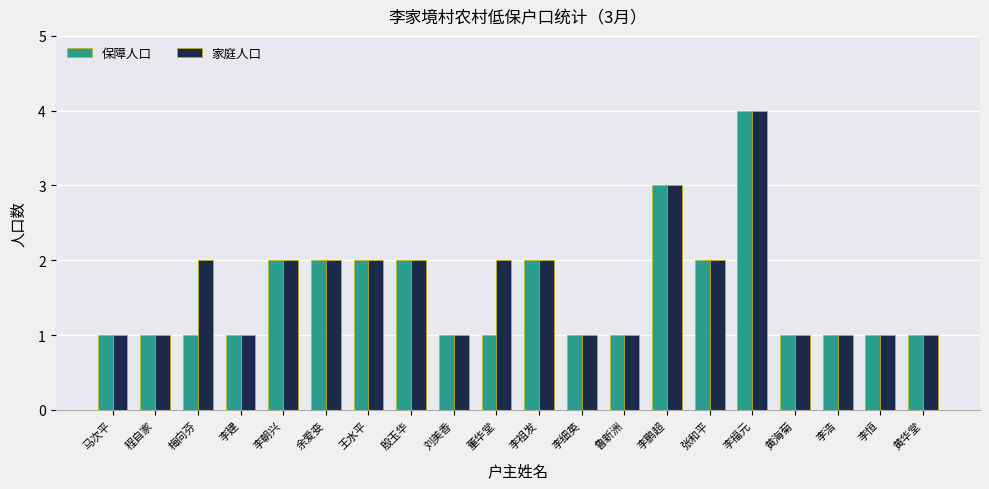

Which series changed the most between 梅向芬 and 王水平?

保障人口